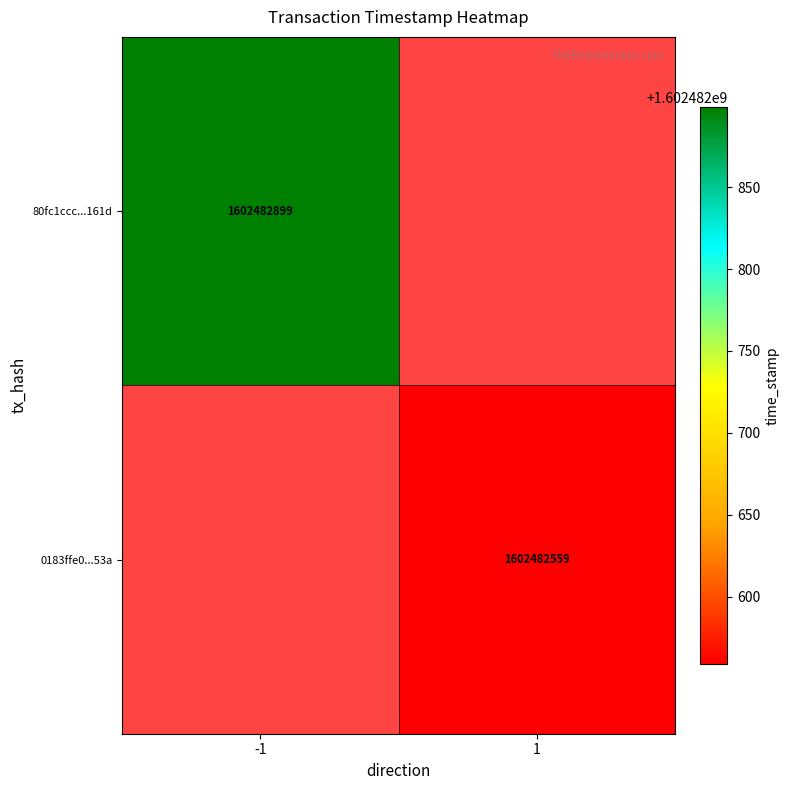

How many categories are shown in the chart?

2